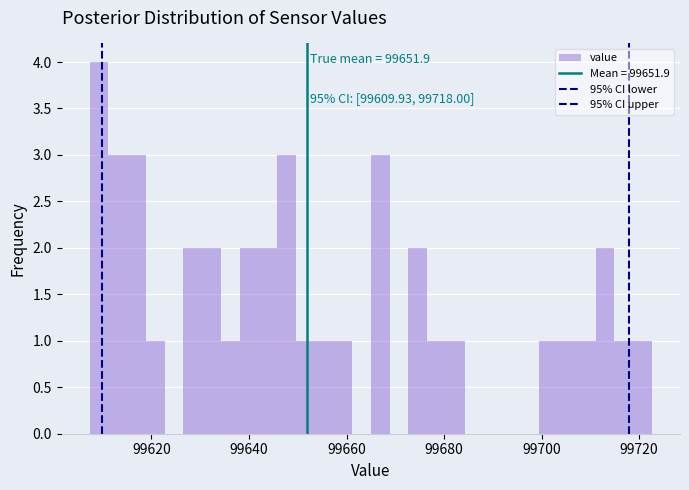

Read against the x-axis, roughly where is the centre of the tallest bar?

99610